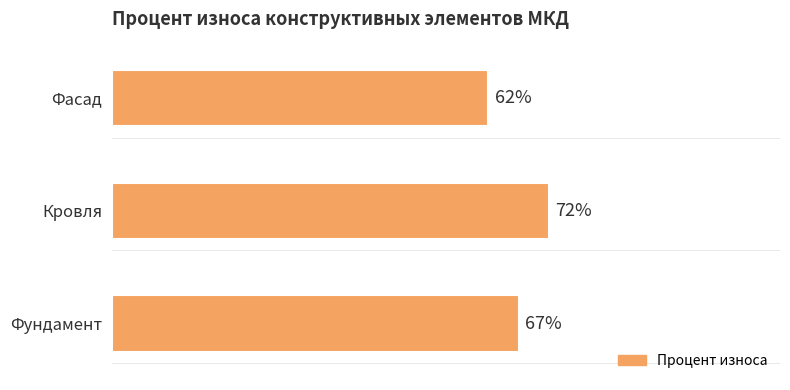

Which has a higher value, Фундамент or Фасад?

Фундамент